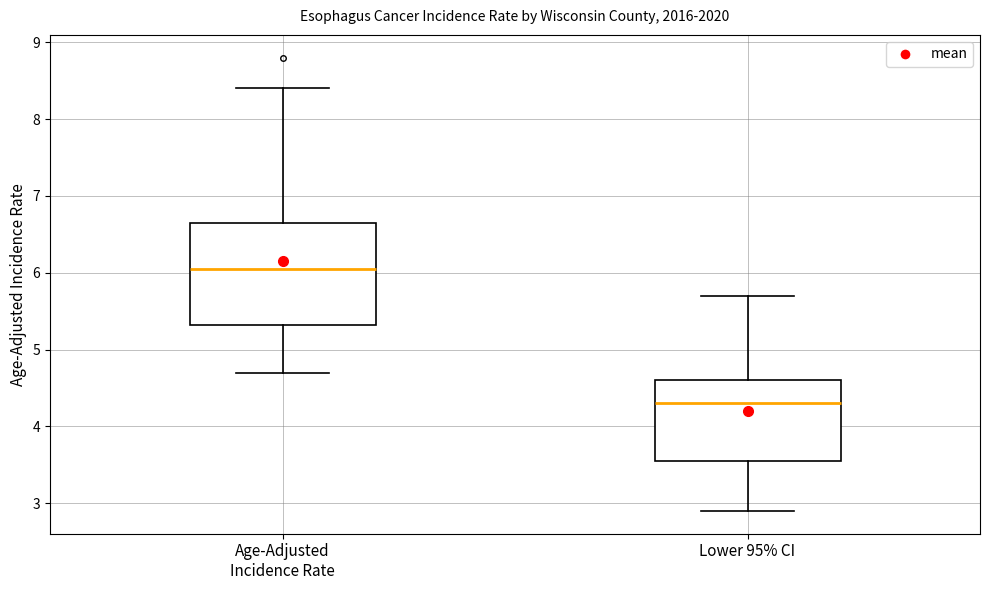

Reading left to right, transcribe this box plot: for each box, give where its median line is, the range the box spans, and where its two whiskers end, as read against the y-axis. The values are not printed on the chart, so give them approximately, as read against the axis.

Age-Adjusted Incidence Rate: median 6.1, box 5.3 to 6.7, whiskers 4.7 to 8.4
Lower 95% CI: median 4.3, box 3.6 to 4.6, whiskers 2.9 to 5.7